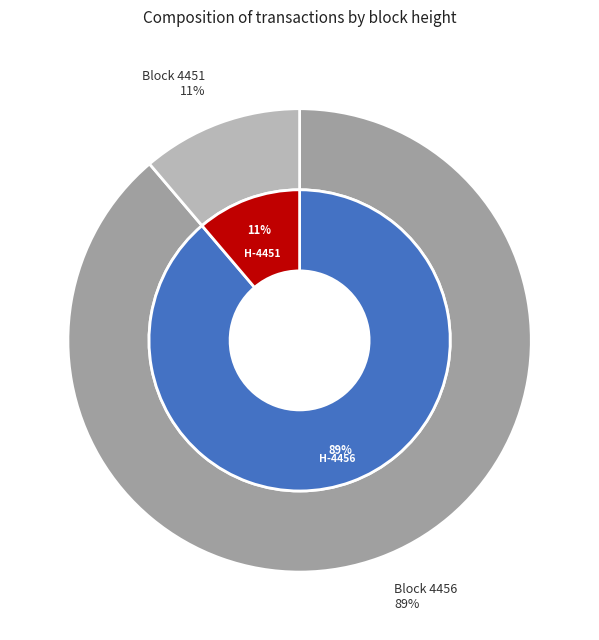

Is it true that 4456 is 96% of the pie?

False